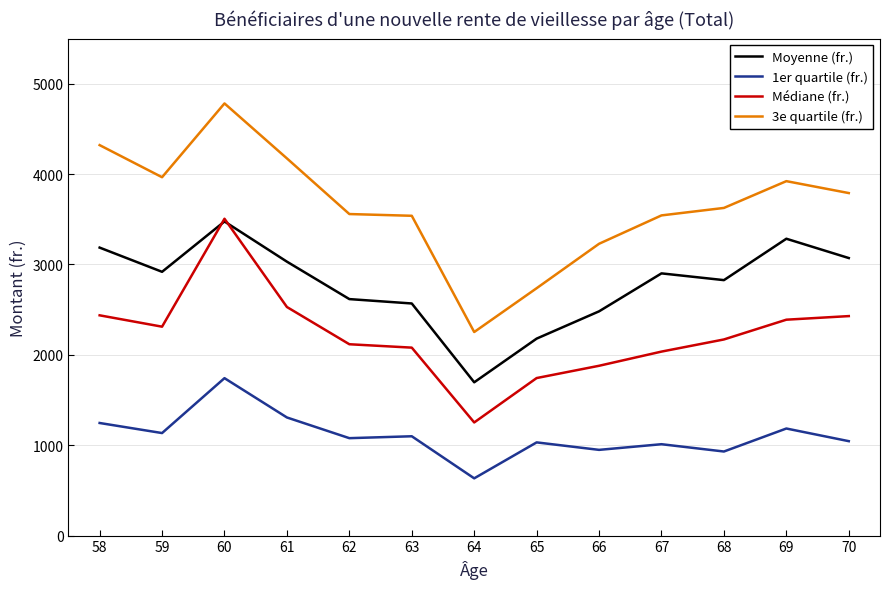

What is the difference between the highest and lowest values at 65?

1706.1